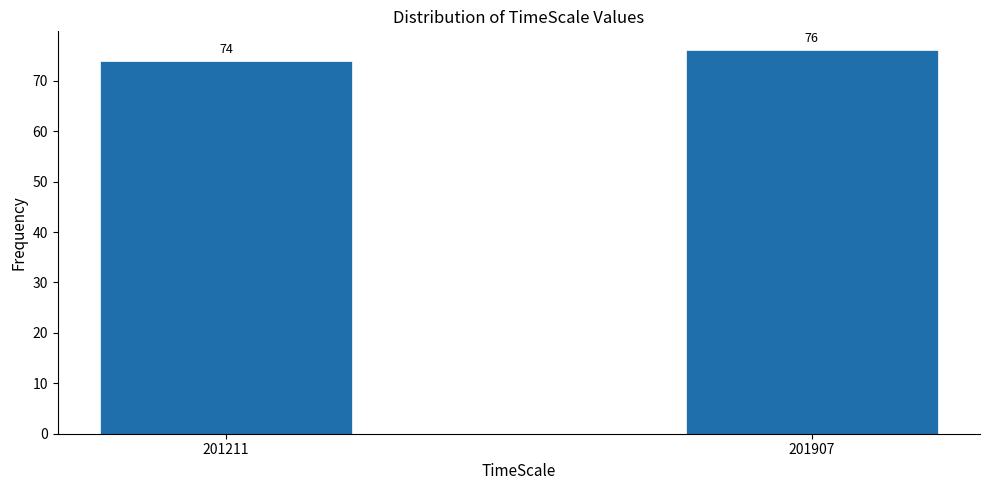

Reading left to right, extract all data points from this chart.

74	76